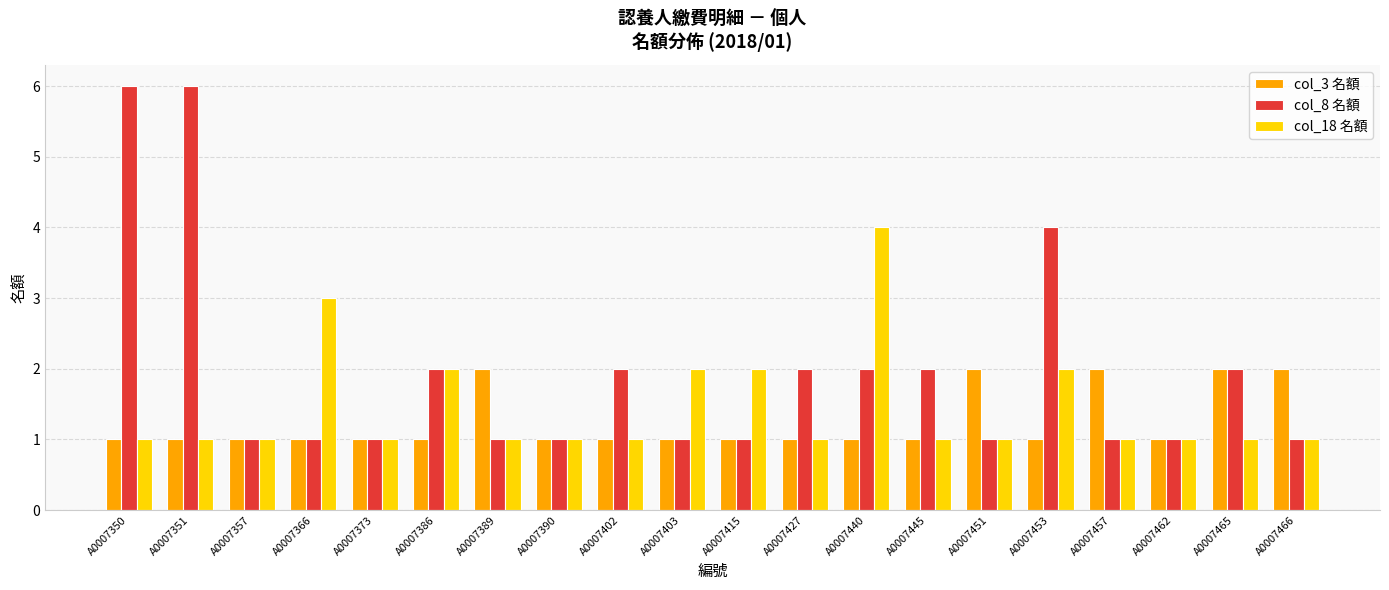

Reading right to left, what are all the values shown in this chart?

col_3 名額: 2	2	1	2	1	2	1	1	1	1	1	1	1	2	1	1	1	1	1	1
col_8 名額: 1	2	1	1	4	1	2	2	2	1	1	2	1	1	2	1	1	1	6	6
col_18 名額: 1	1	1	1	2	1	1	4	1	2	2	1	1	1	2	1	3	1	1	1